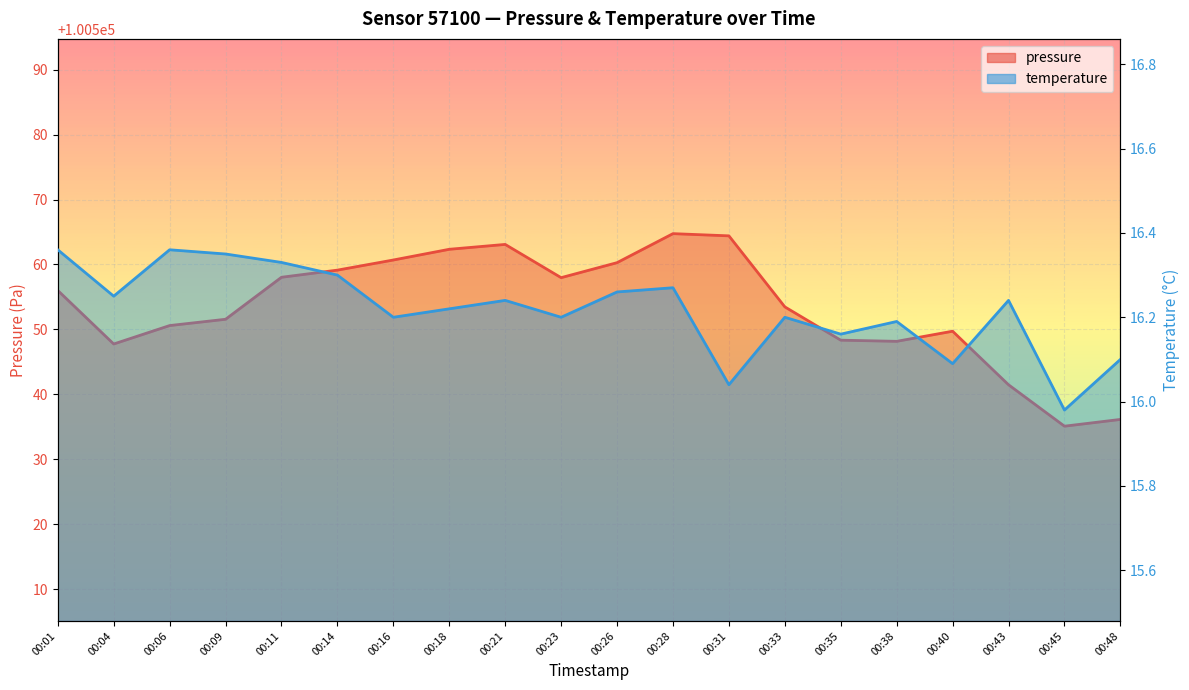

Where is the first local minimum for pressure?

00:04